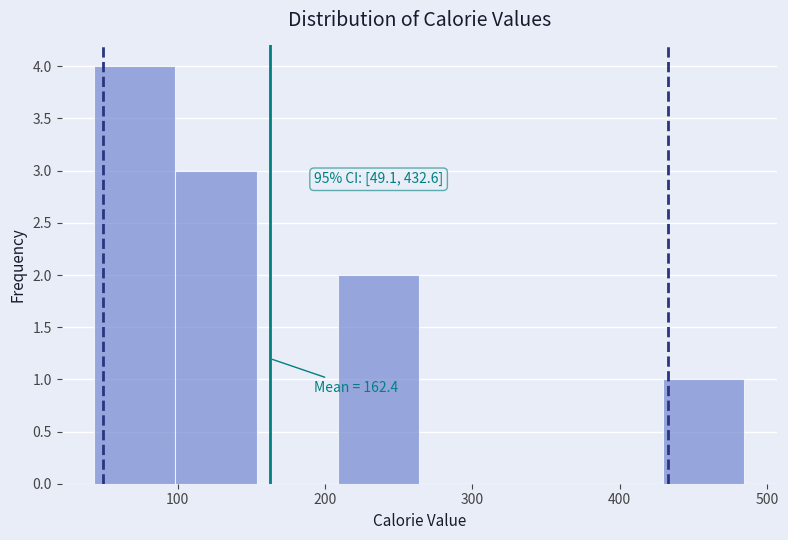

Which range on the x-axis has the tallest bar?

40 to 100